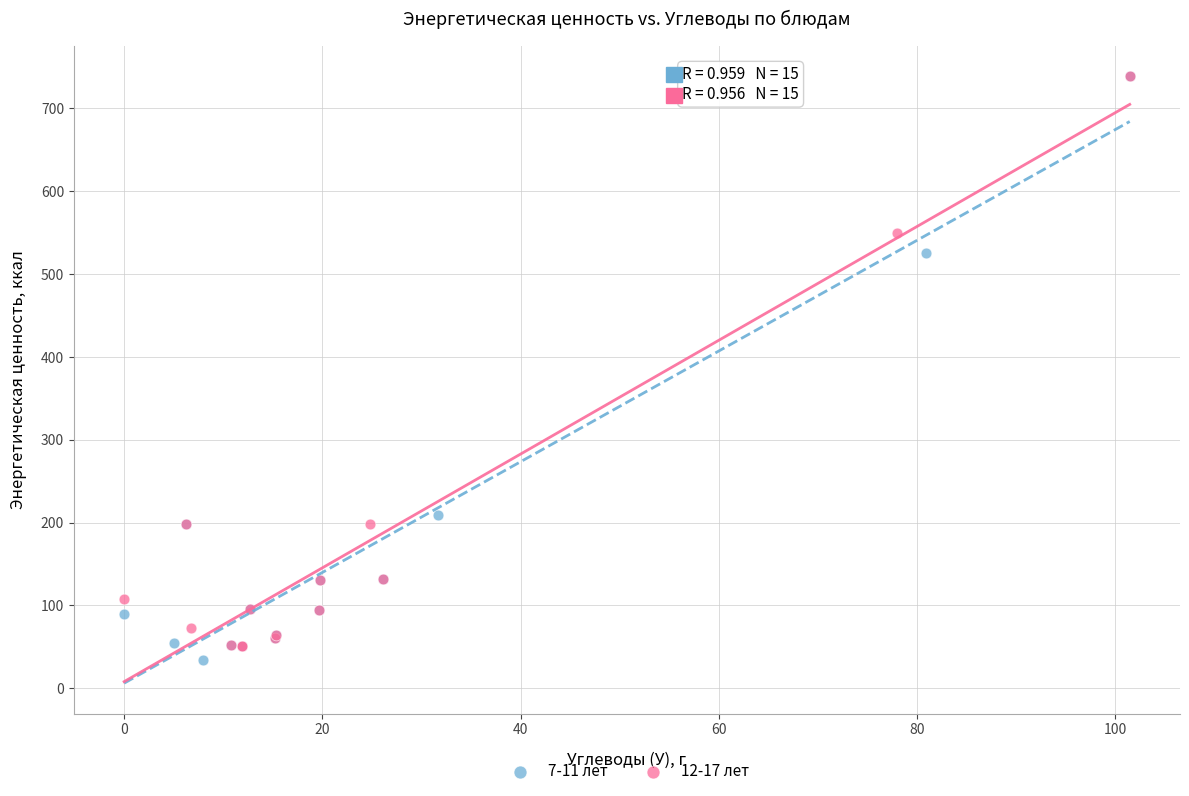

What are all the series names shown in the legend?

7-11 лет, 12-17 лет